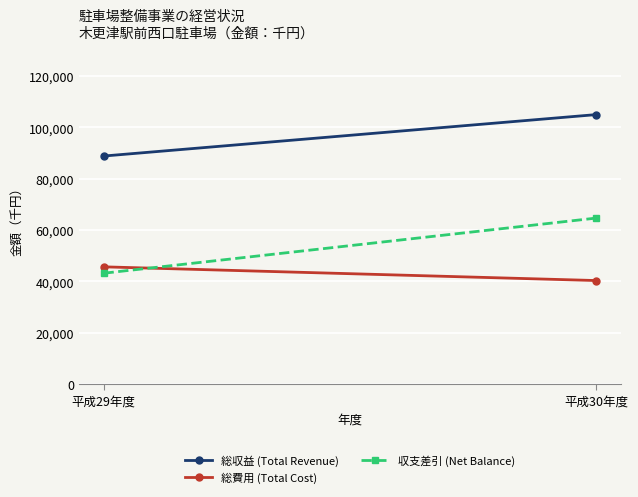

The value of 収支差引 (Net Balance) at 平成29年度 is 18601. True or false?

False